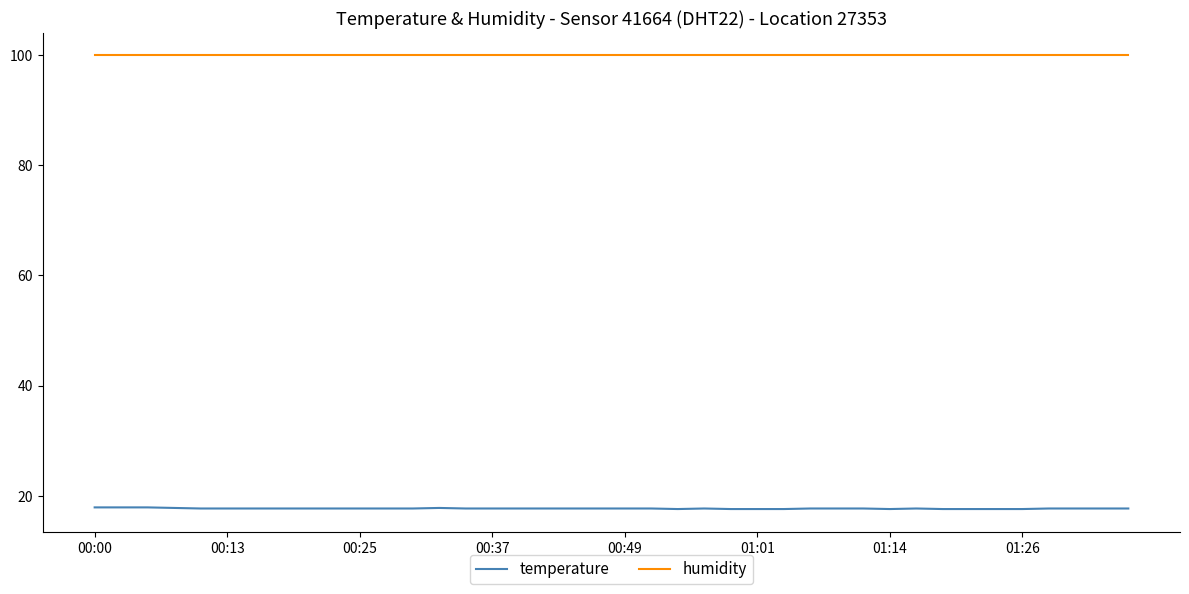

Which series has the largest total across all categories?

humidity